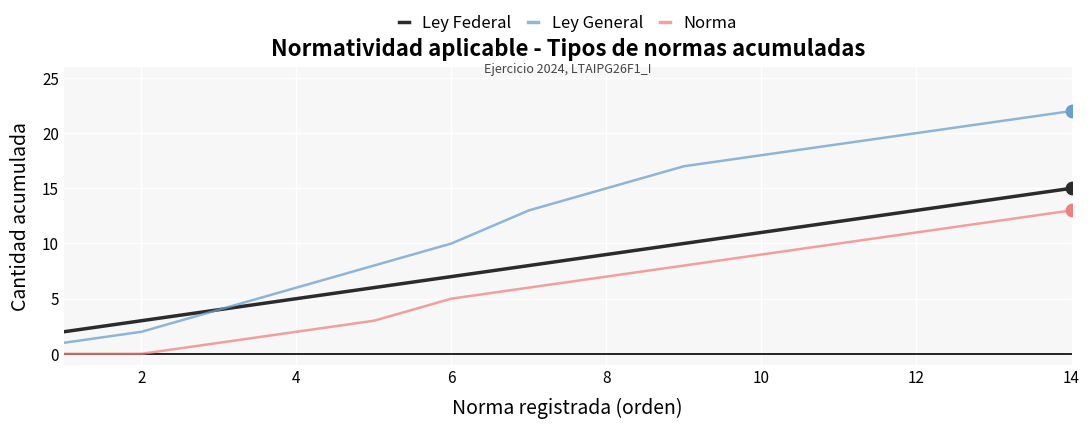

What are all the series names shown in the legend?

Ley Federal, Ley General, Norma